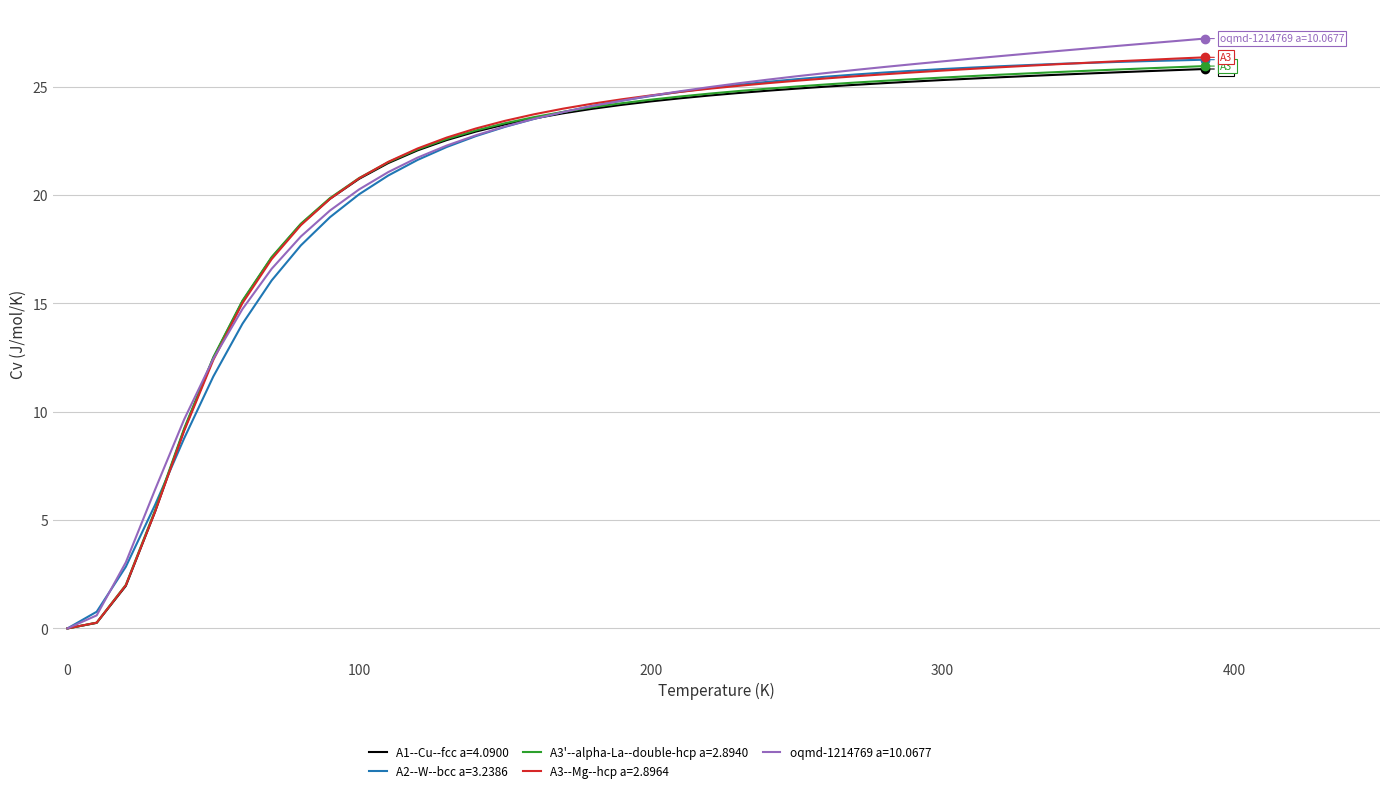

What is the highest value of the A2--W--bcc a=3.2386 series?

26.2